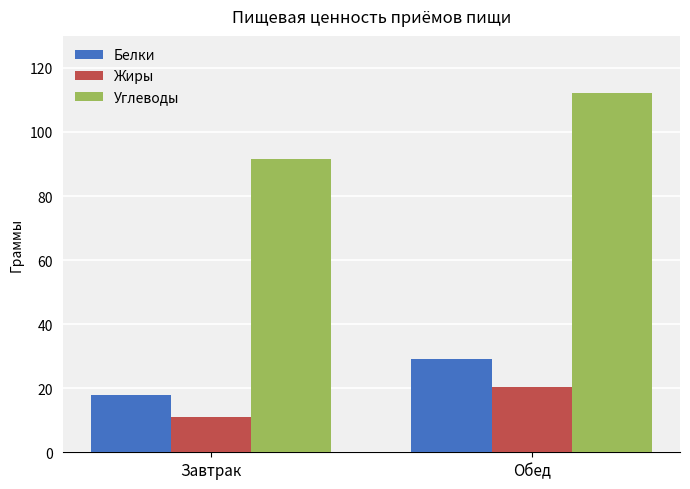

What is the maximum value for Жиры?

20.5